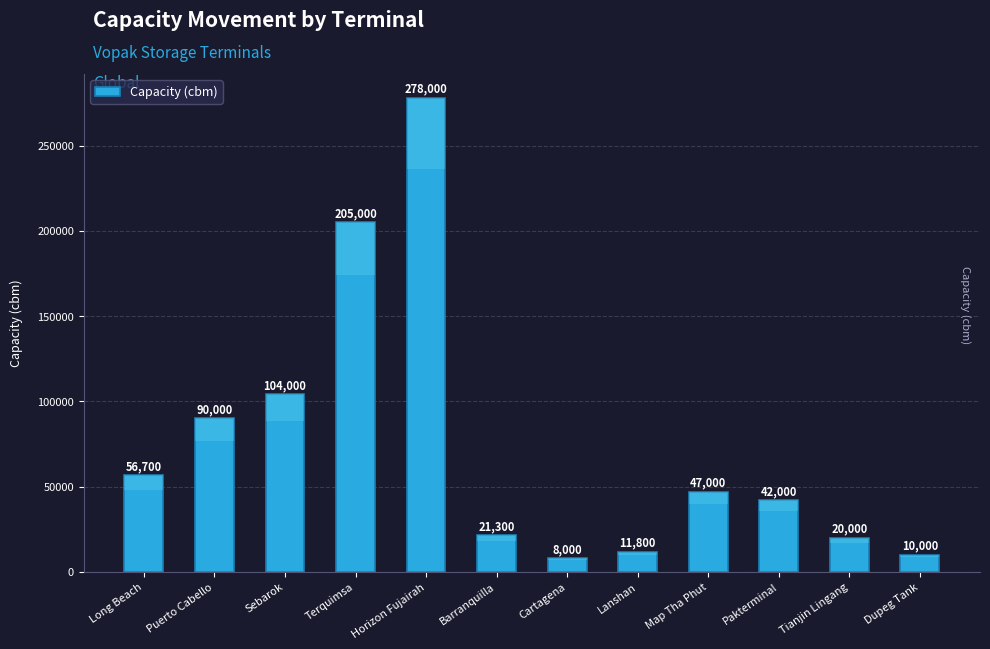

Does the chart contain stacked bars?

No